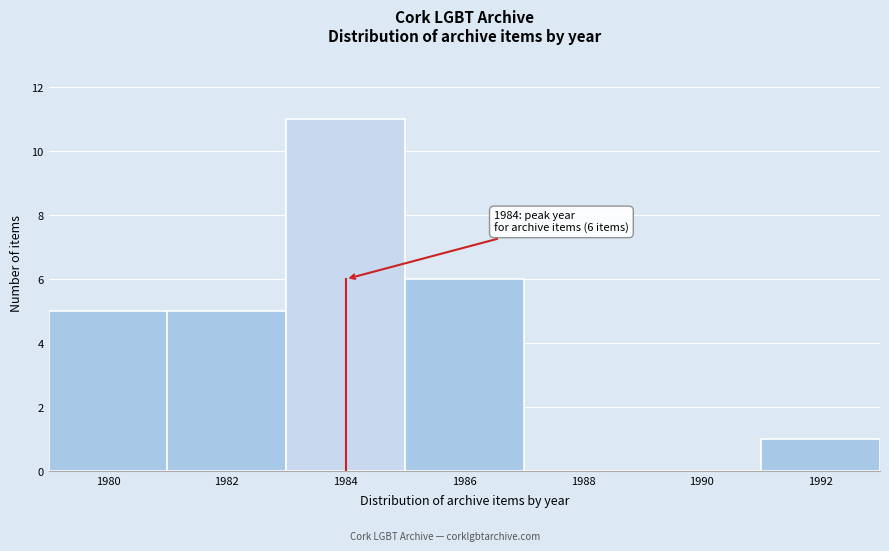

Over which range of the x-axis is the bar tallest?

1983 to 1985